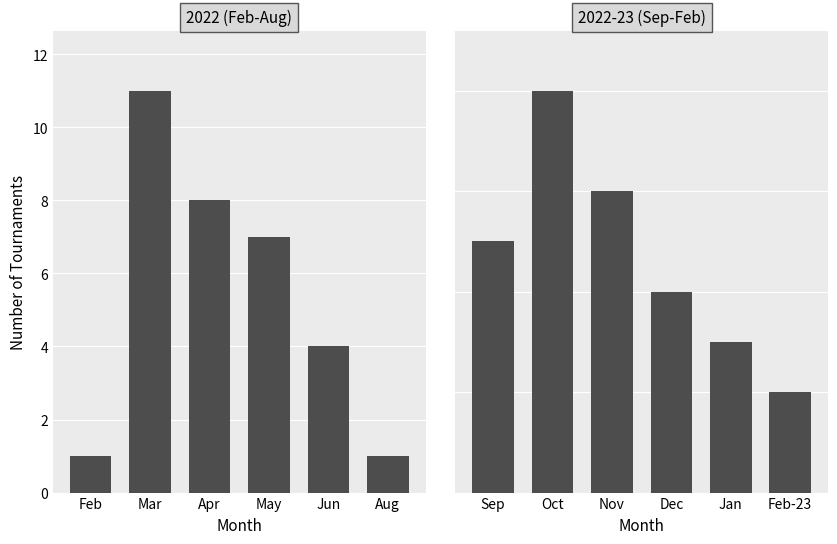

What is the ratio of the value at Jan to the value at Oct?

0.4